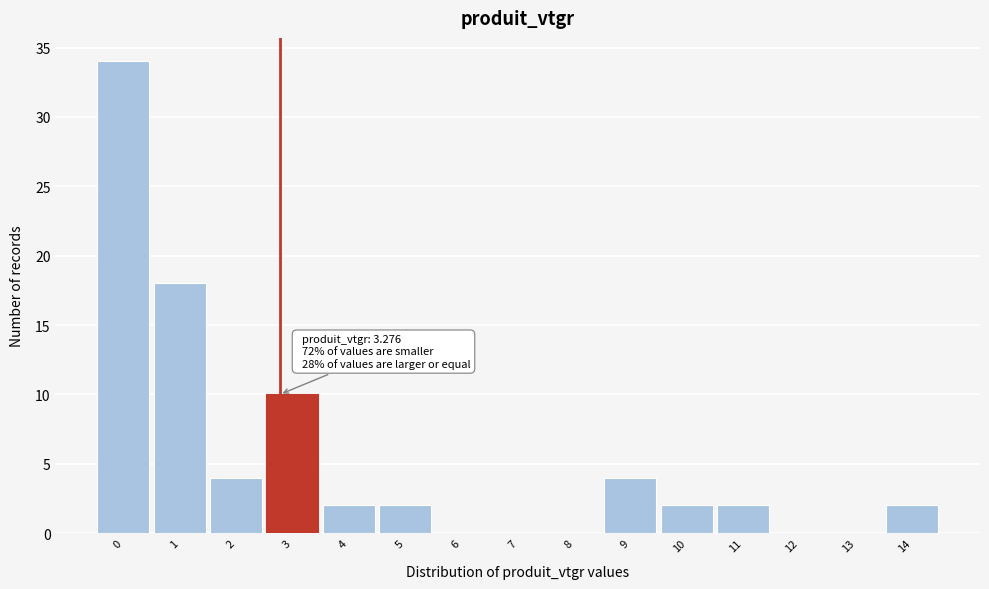

Reading left to right, transcribe all the data shown in this chart.

0=34	1=18	2=4	3=10	4=2	5=2	6=0	7=0	8=0	9=4	10=2	11=2	12=0	13=0	14=2